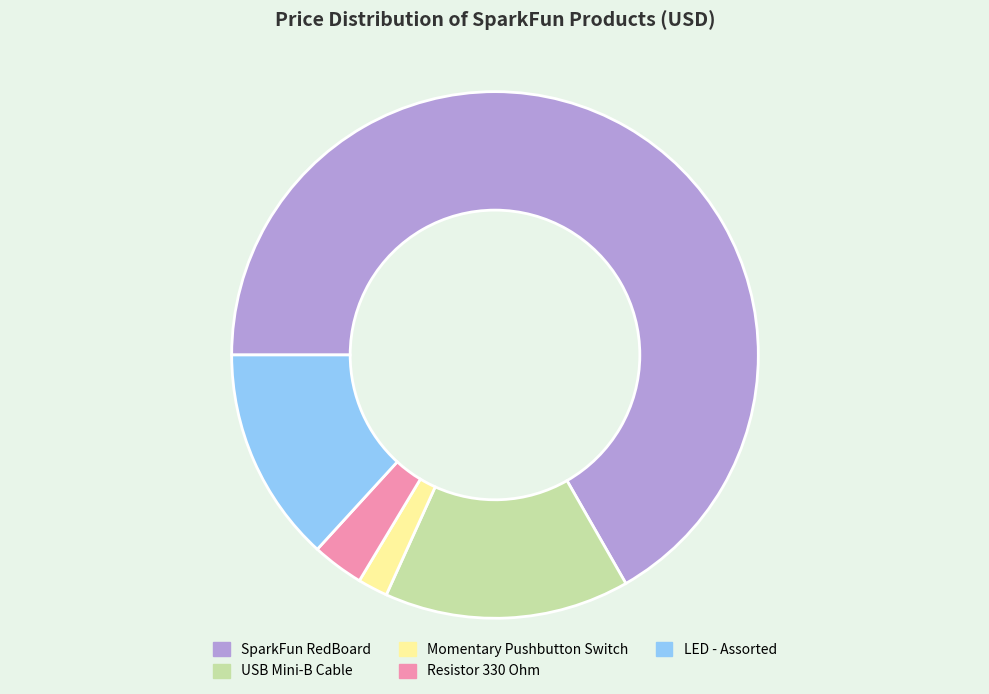

Combined, do LED - Assorted and Resistor 330 Ohm account for over 50%?

No